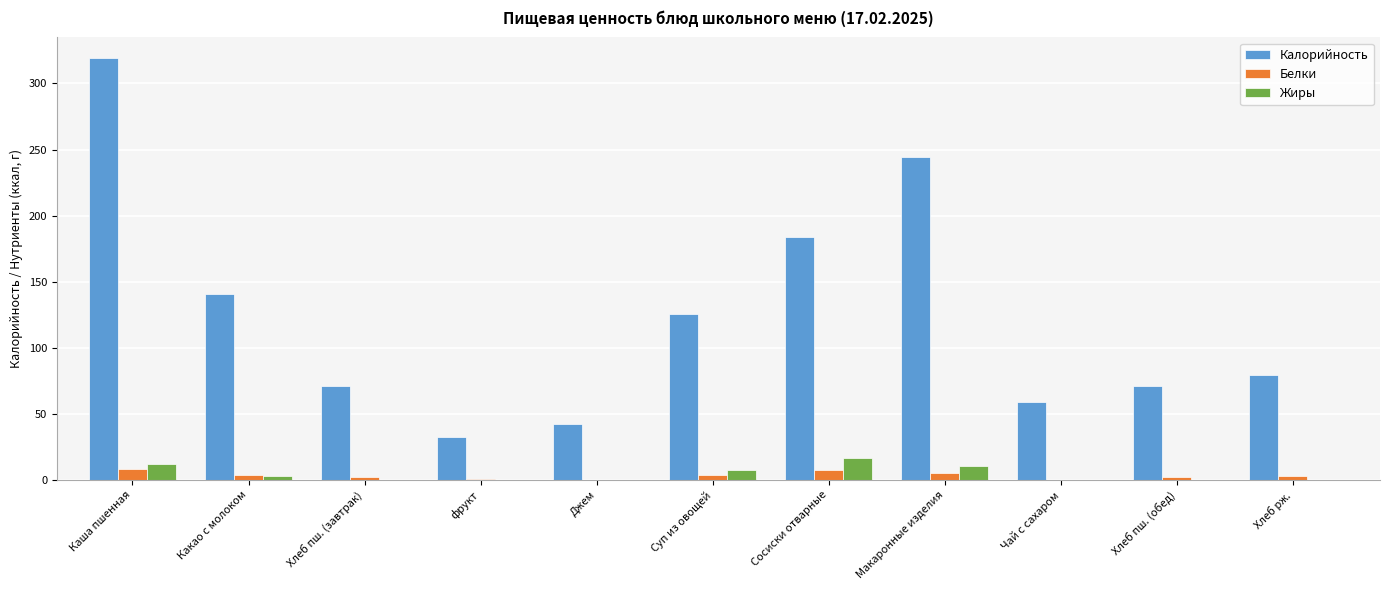

At which label is Калорийность closest to 175?

Сосиски отварные